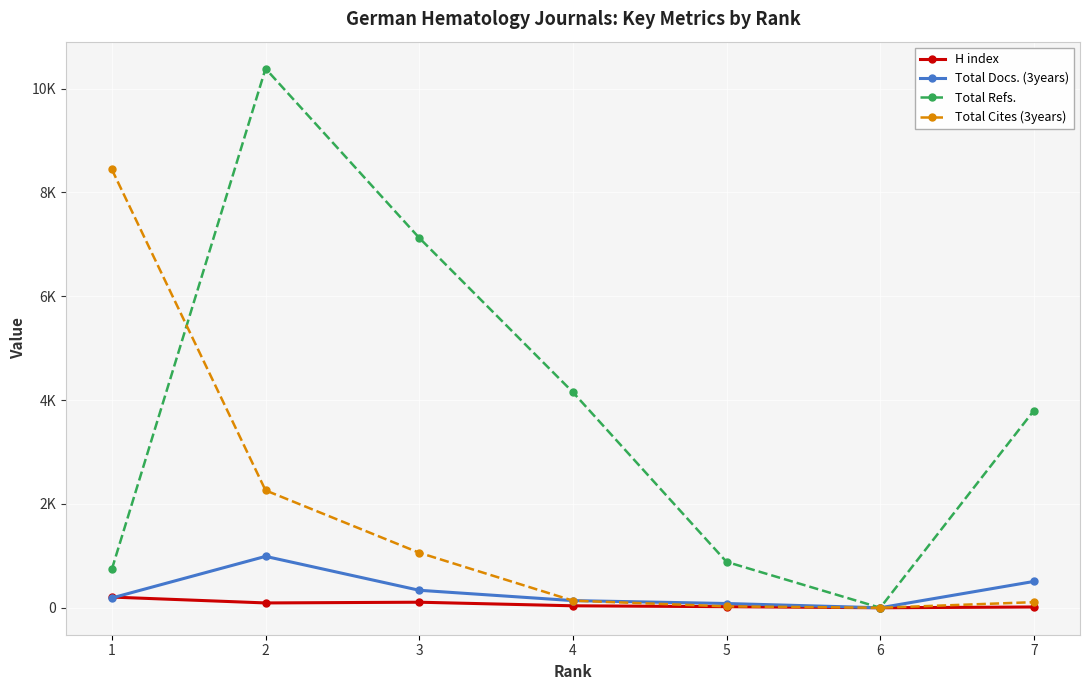

True or false: Total Docs. (3years) has a value of 337 at 3.

True